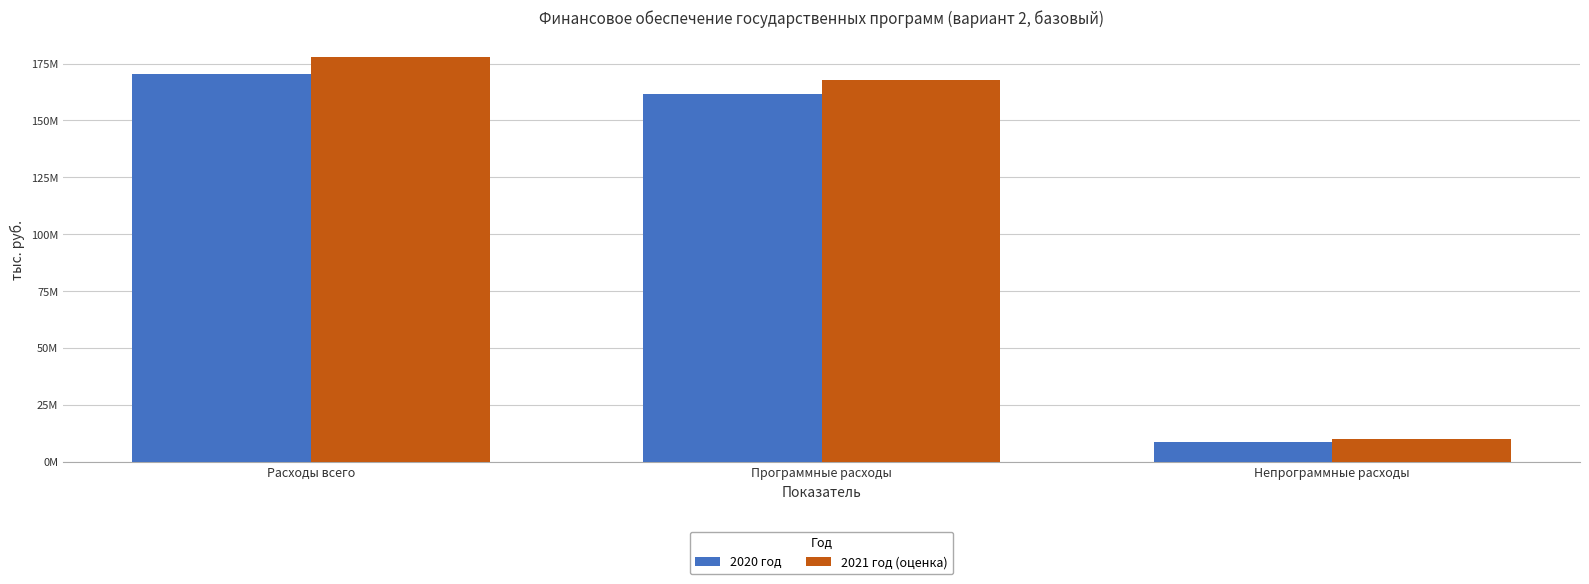

Reading left to right, transcribe all the data shown in this chart.

2020 год: Расходы всего=170268115.7	Программные расходы=161725214.2	Непрограммные расходы=8542901.5
2021 год (оценка): Расходы всего=177708758.4	Программные расходы=167694623.1	Непрограммные расходы=10014135.3